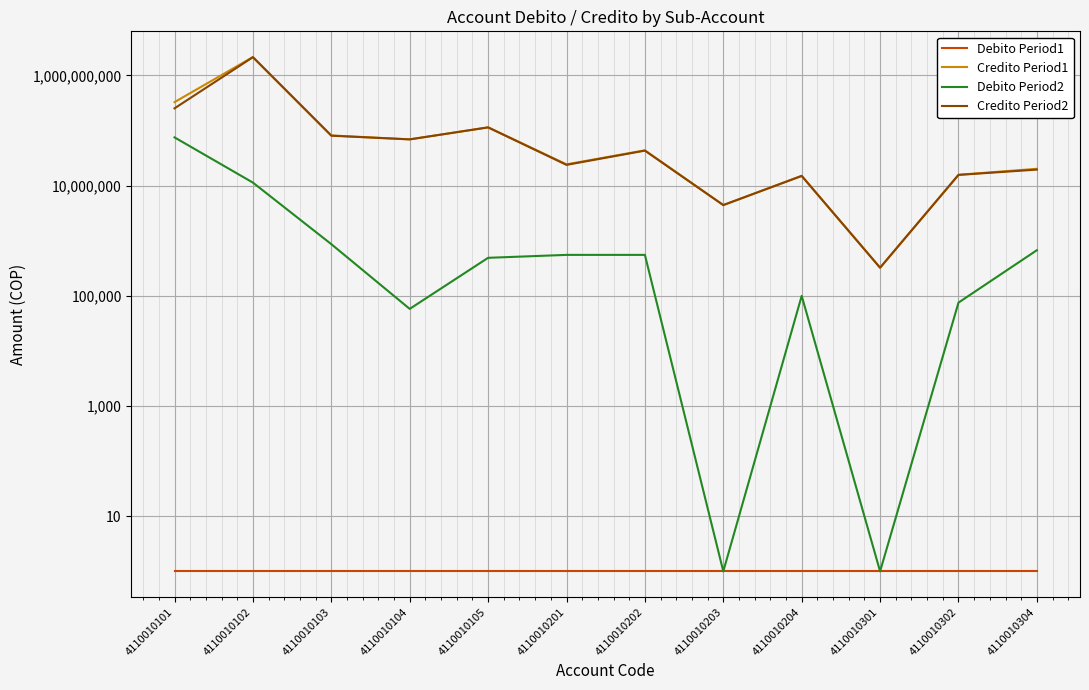

Which series changed the most between 4110010105 and 4110010304?

Credito Period2